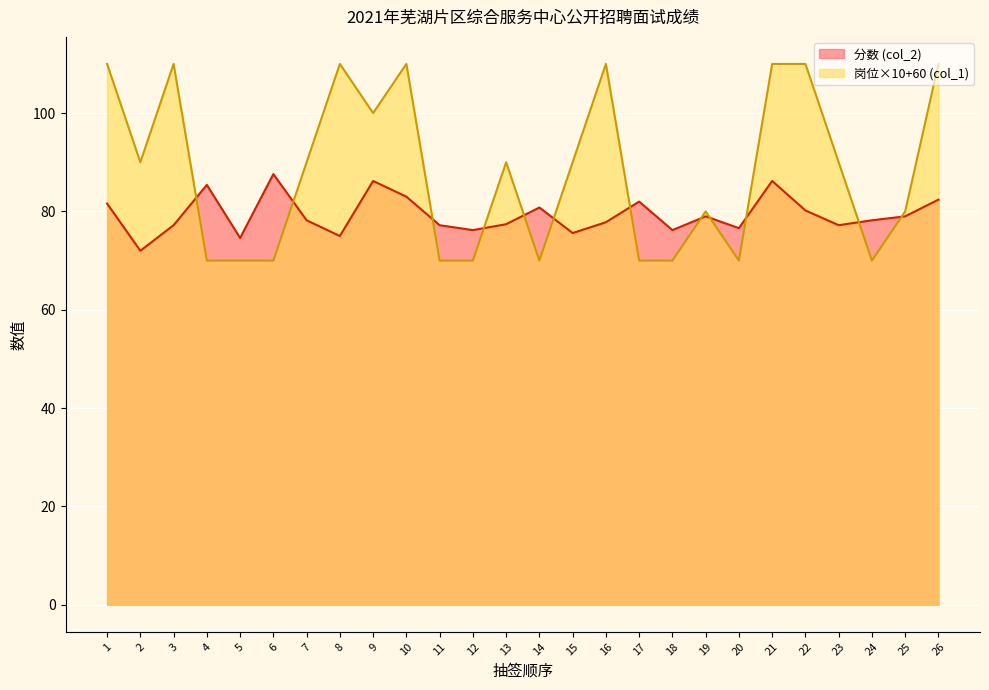

List the series in order of their peak value, lowest first.

分数 (col_2), 岗位×10+60 (col_1)